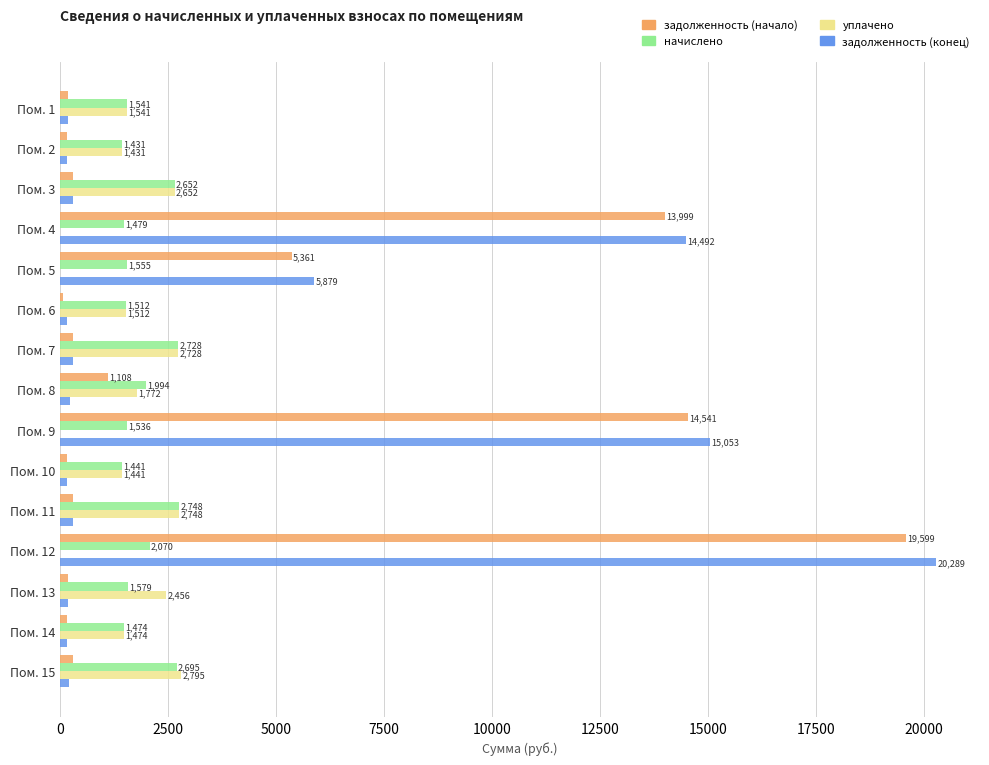

True or false: задолженность (конец) has a value of 23977.6 at Пом. 4.

False